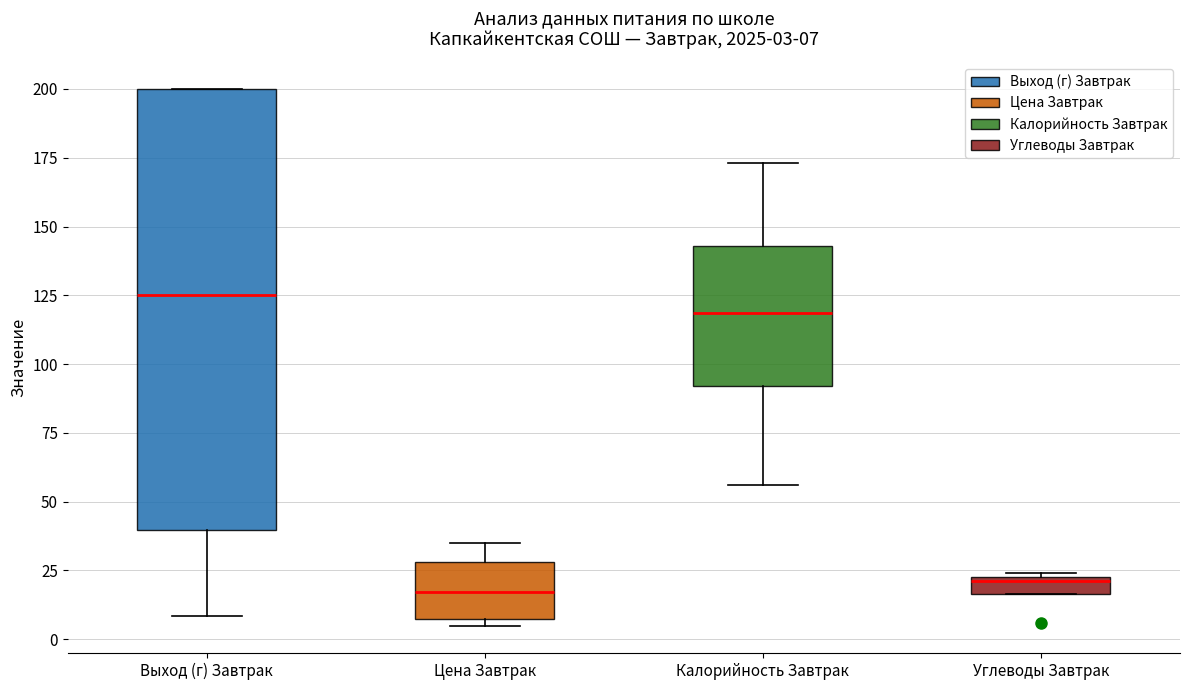

Which box is the tallest, from its lower edge to its upper edge?

Выход (г) Завтрак